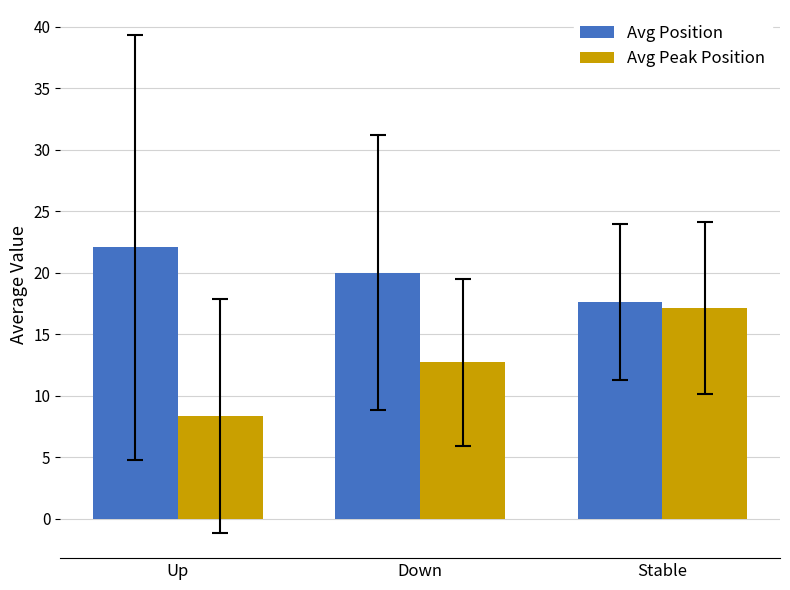

What is the label of the 3rd bar from the left?

Stable